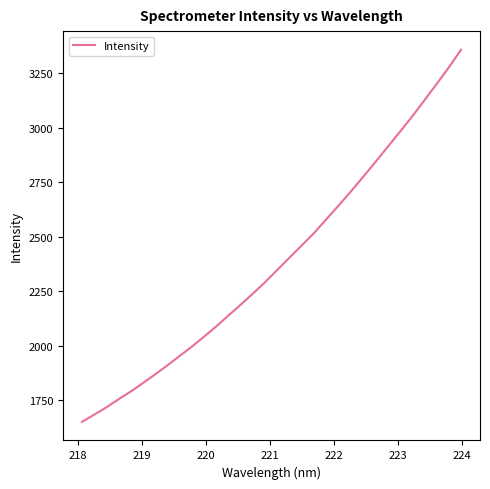

What is the difference between the maximum and minimum values?

1705.8